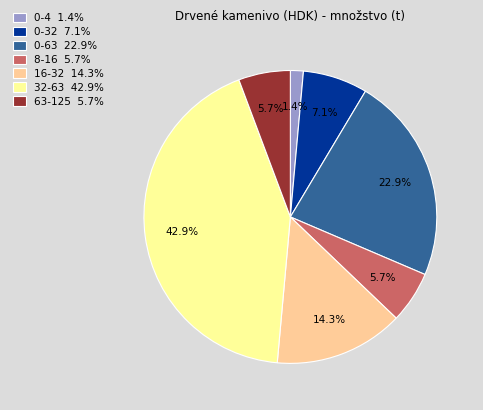

How many slices are in this pie chart?

7